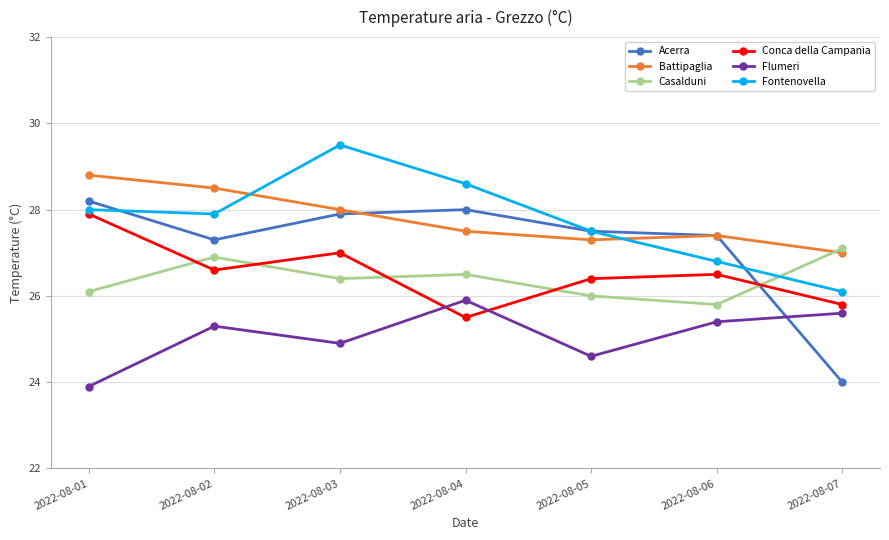

True or false: Acerra and Flumeri intersect in this chart.

True